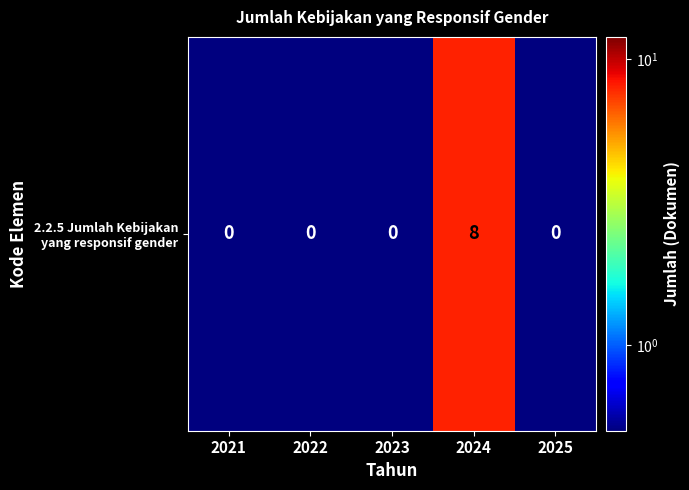

List the labels in order of value, smallest first.

2021, 2022, 2023, 2025, 2024